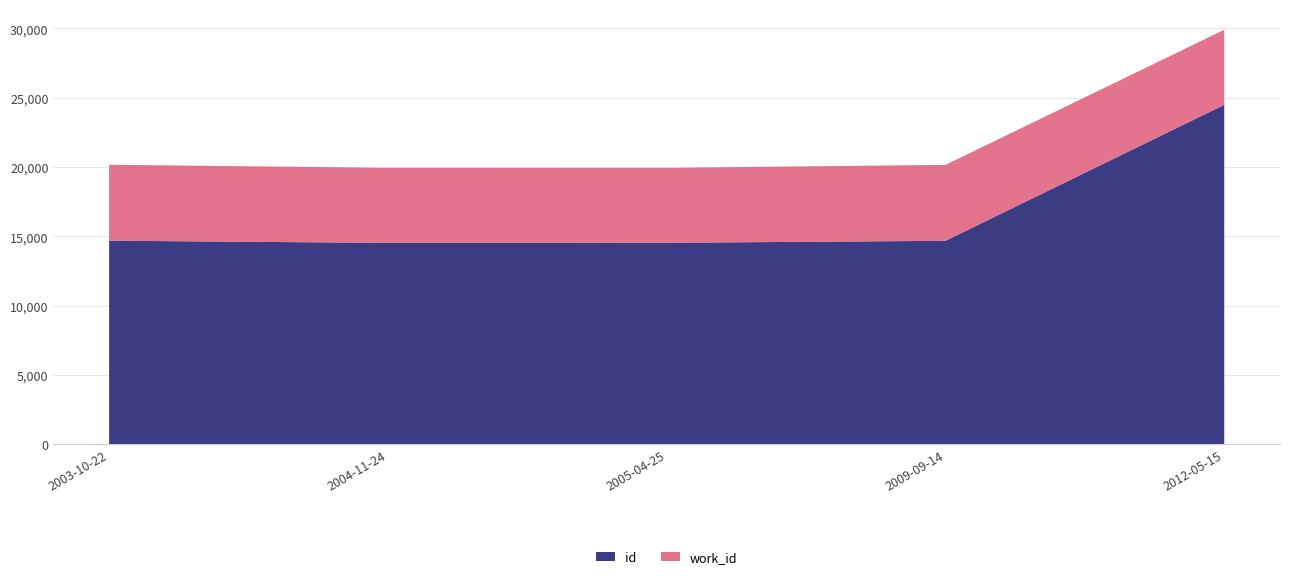

Reading left to right, list all the values displayed in this chart.

id: 14679	14522	14528	14671	24488
work_id: 5483	5418	5409	5483	5418